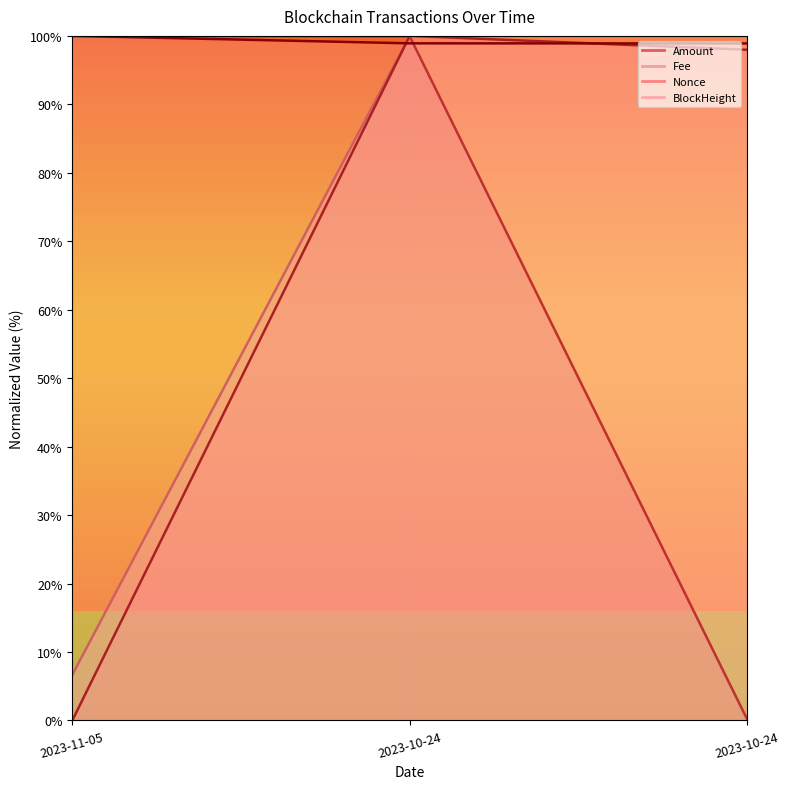

True or false: BlockHeight has a value of 100.0 at 2023-11-05.

True